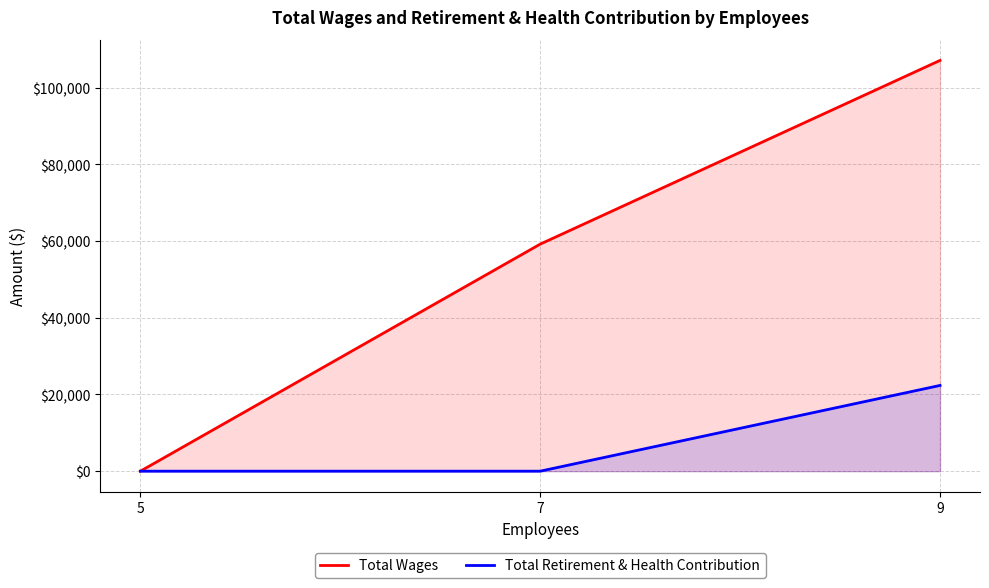

Rank the series by their maximum value, from lowest to highest.

Total Retirement & Health Contribution, Total Wages